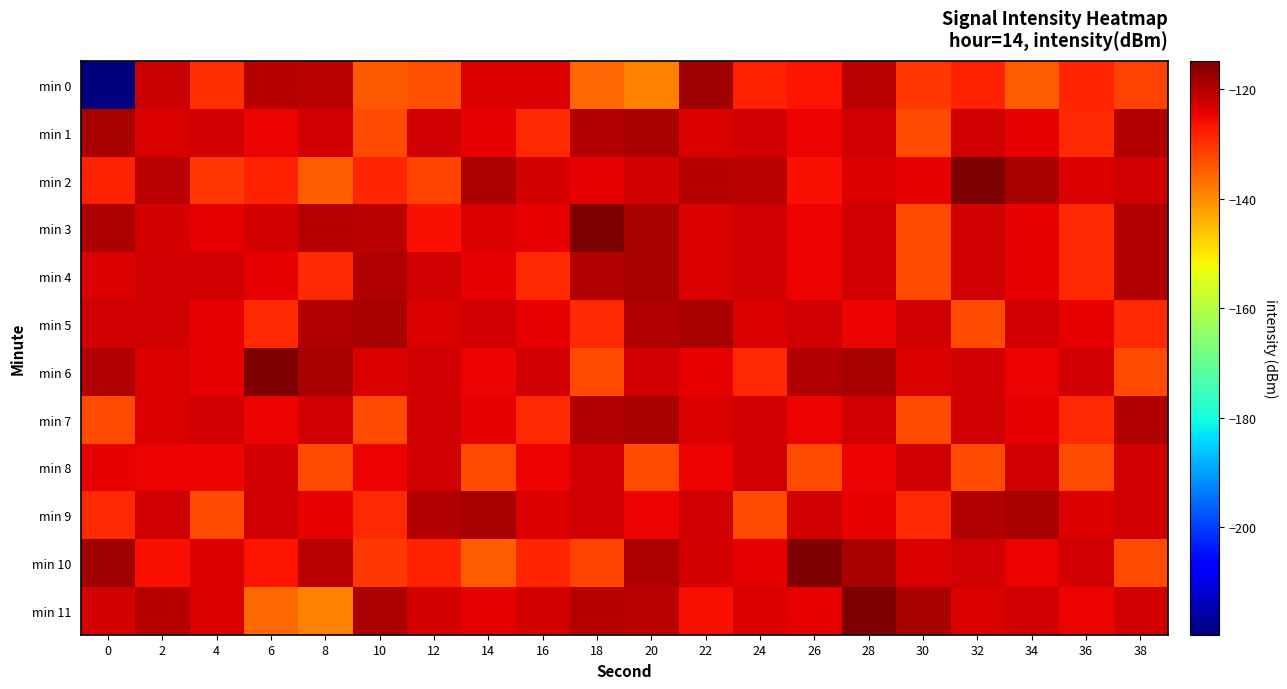

Which series changed the most between 4 and 38?

min 9